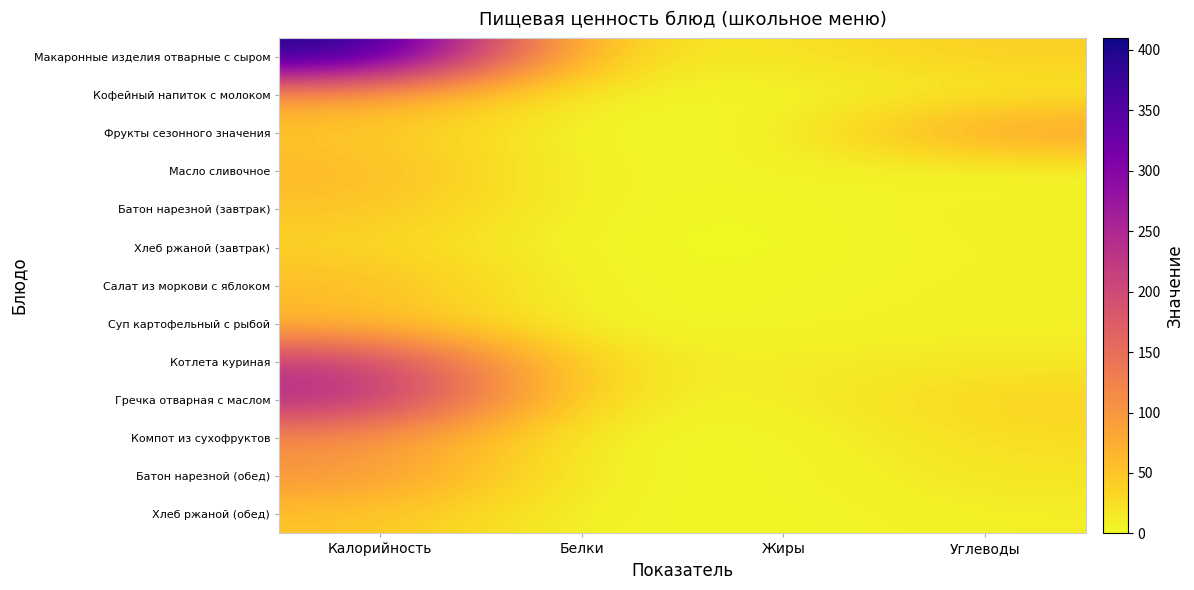

Reading right to left, extract all data points from this chart.

Макаронные изделия отварные с сыром: Углеводы=42	Жиры=19	Белки=17	Калорийность=410
Кофейный напиток с молоком: Углеводы=14	Жиры=2	Белки=3	Калорийность=91
Фрукты сезонного значения: Углеводы=98	Жиры=0	Белки=0	Калорийность=47
Масло сливочное: Углеводы=0	Жиры=7	Белки=0	Калорийность=66
Батон нарезной (завтрак): Углеводы=10	Жиры=1	Белки=2	Калорийность=52
Хлеб ржаной (завтрак): Углеводы=7	Жиры=0	Белки=0	Калорийность=35
Салат из моркови с яблоком: Углеводы=8	Жиры=3	Белки=1	Калорийность=62
Суп картофельный с рыбой: Углеводы=9	Жиры=3	Белки=0	Калорийность=59
Котлета куриная: Углеводы=15	Жиры=12	Белки=15	Калорийность=228
Гречка отварная с маслом: Углеводы=37	Жиры=8	Белки=9	Калорийность=253
Компот из сухофруктов: Углеводы=27	Жиры=0	Белки=0	Калорийность=110
Батон нарезной (обед): Углеводы=20	Жиры=1	Белки=3	Калорийность=105
Хлеб ржаной (обед): Углеводы=10	Жиры=1	Белки=2	Калорийность=52